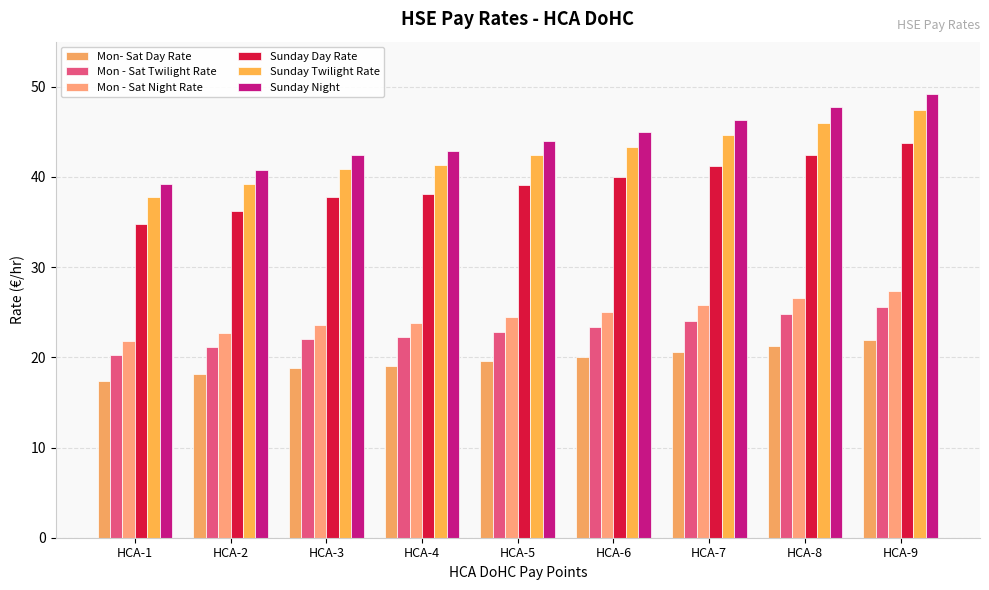

Which series has the largest total across all categories?

Sunday Night